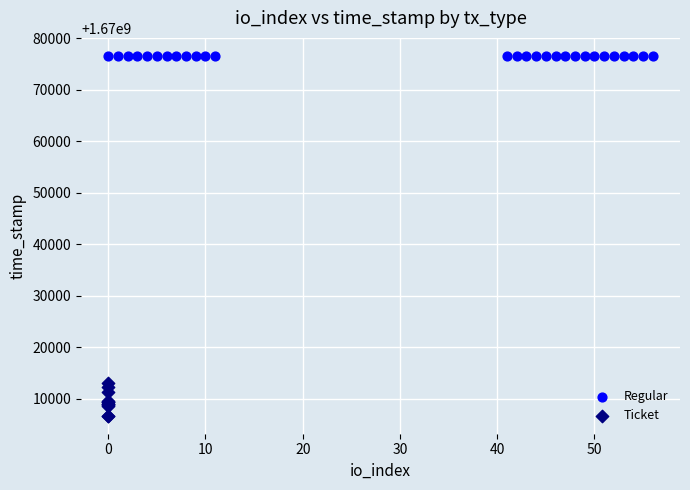

Which series reaches the minimum Y coordinate?

Ticket